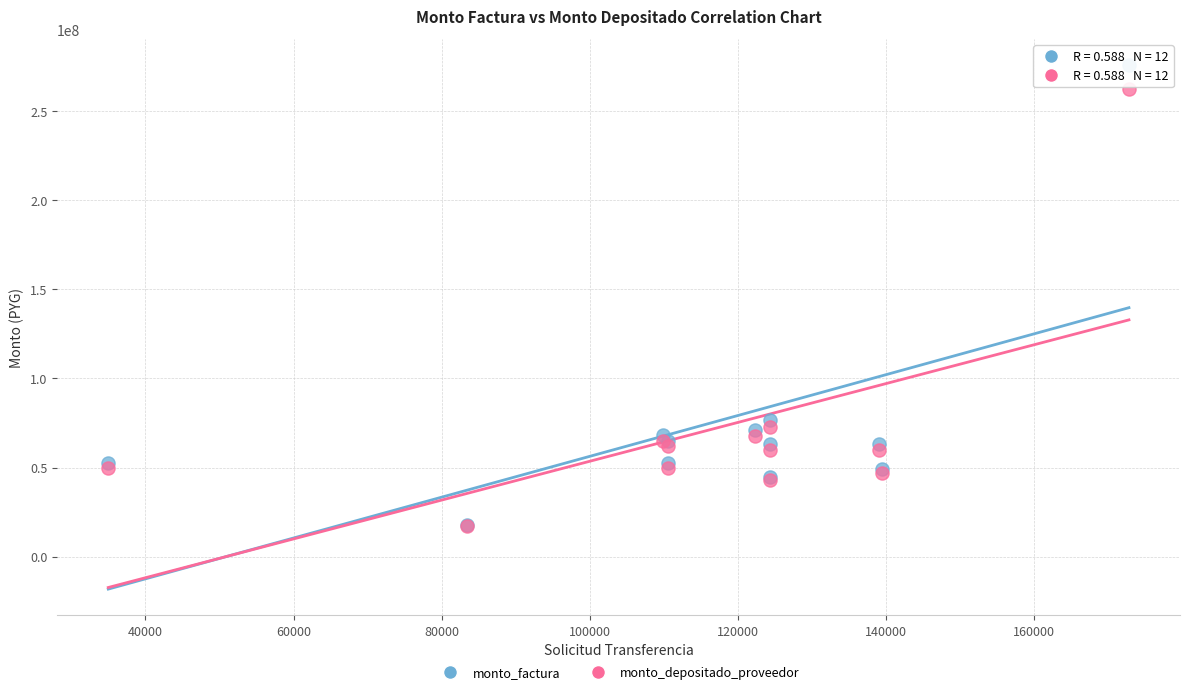

In the monto_factura series, what Y value is closest to 147000000?

76725000